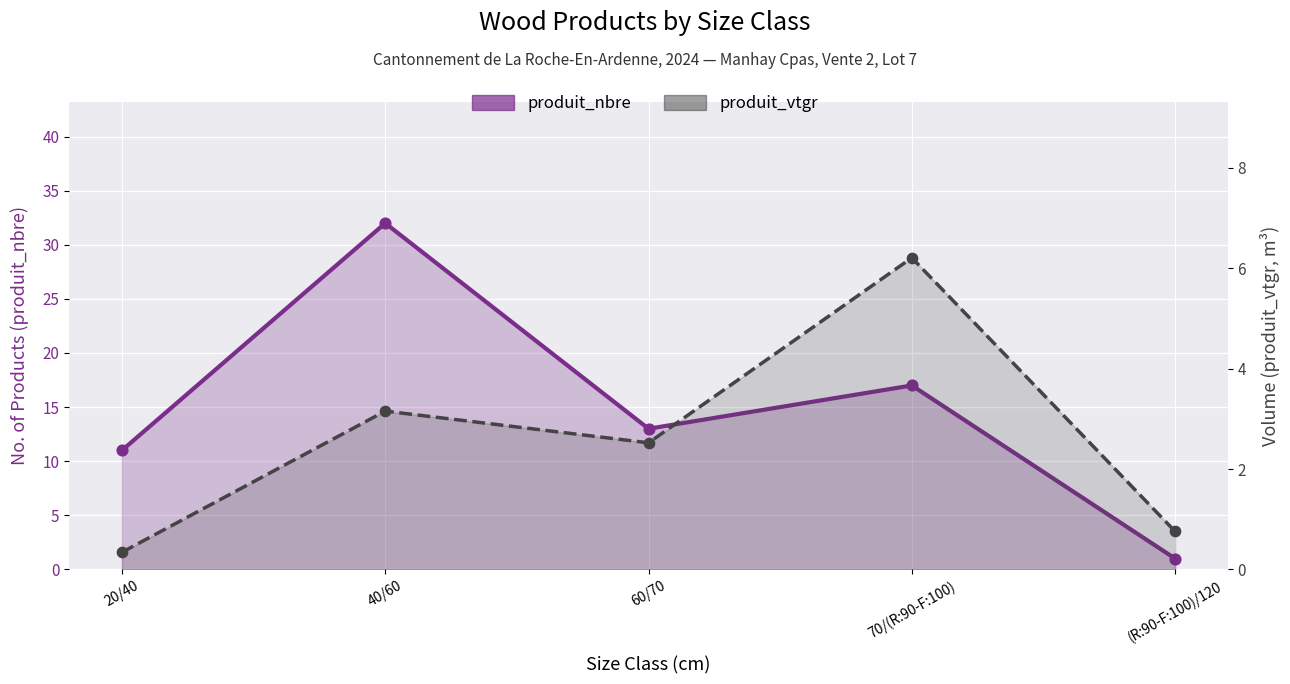

Which series reaches the maximum Y coordinate?

produit_nbre